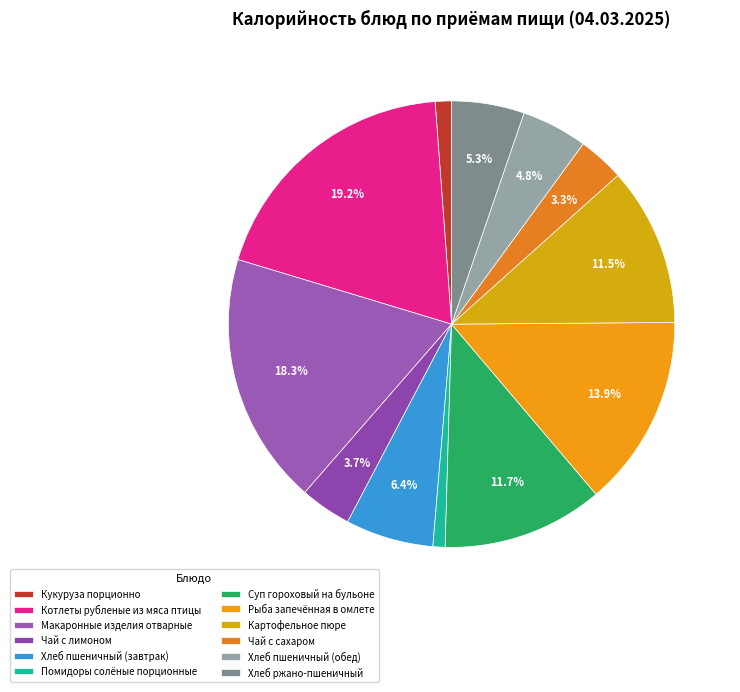

To the nearest percent, what percentage of the pie is Помидоры солёные порционные?

1%